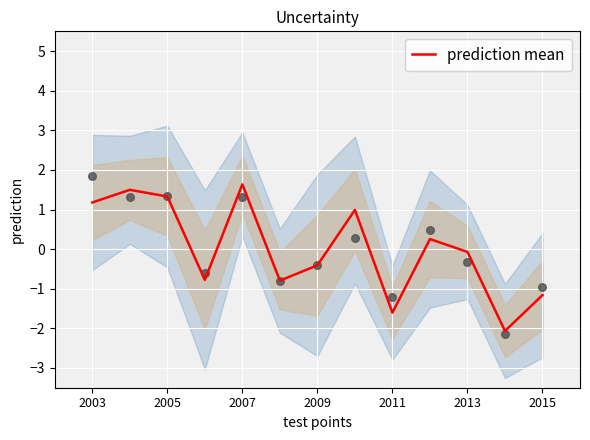

Is it true that prediction mean equals 1.3 at 2005?

True